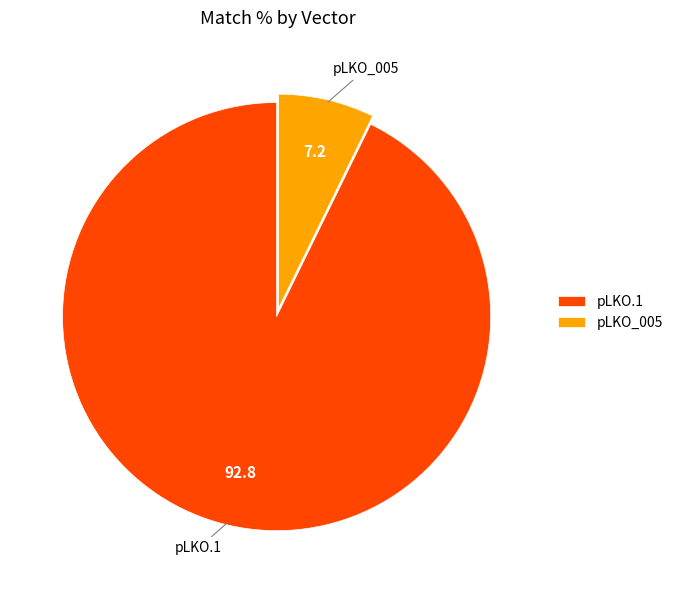

The pLKO.1 slice represents 11% of the pie. True or false?

False